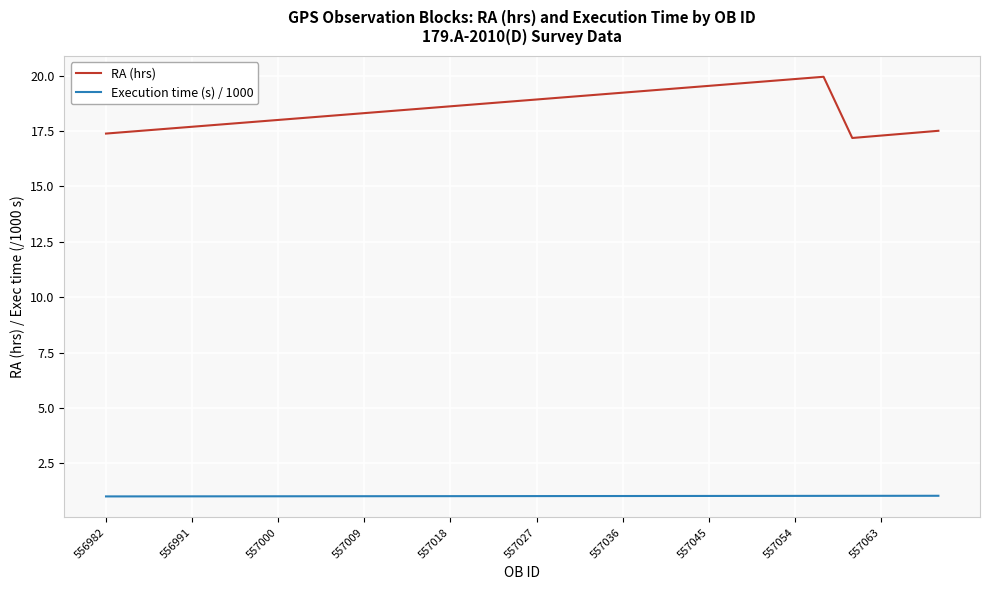

How many lines are shown in the chart?

2